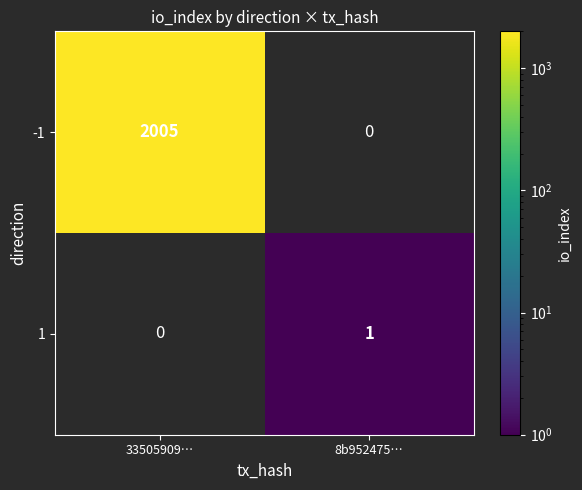

At which category does the chart reach its peak across all series?

33505909…